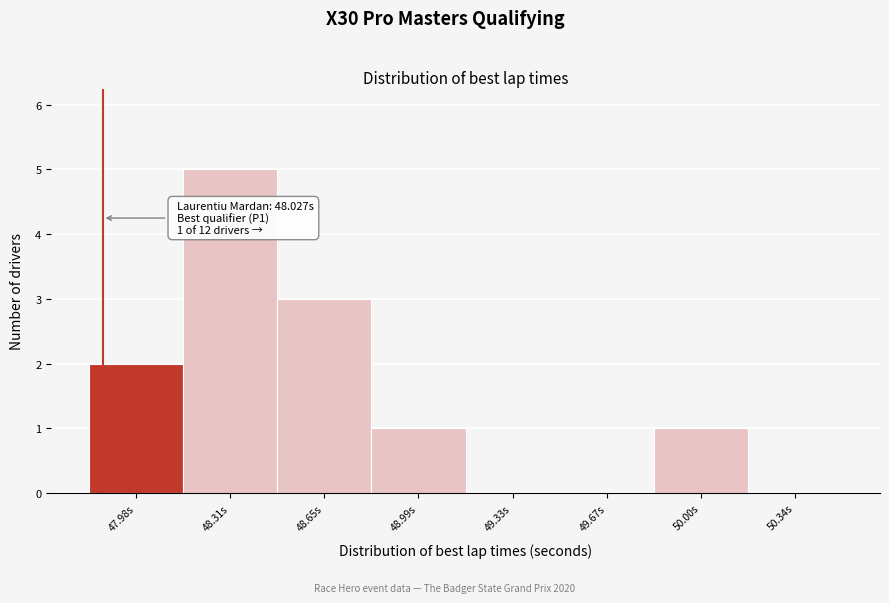

Reading left to right, extract all data points from this chart.

47.98s=2	48.31s=5	48.65s=3	48.99s=1	49.33s=0	49.67s=0	50.00s=1	50.34s=0